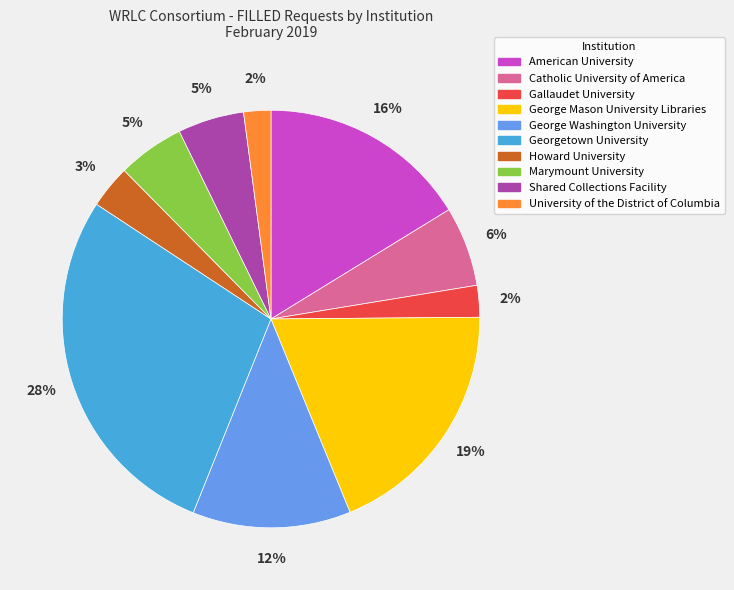

Is there a majority slice in this chart?

No